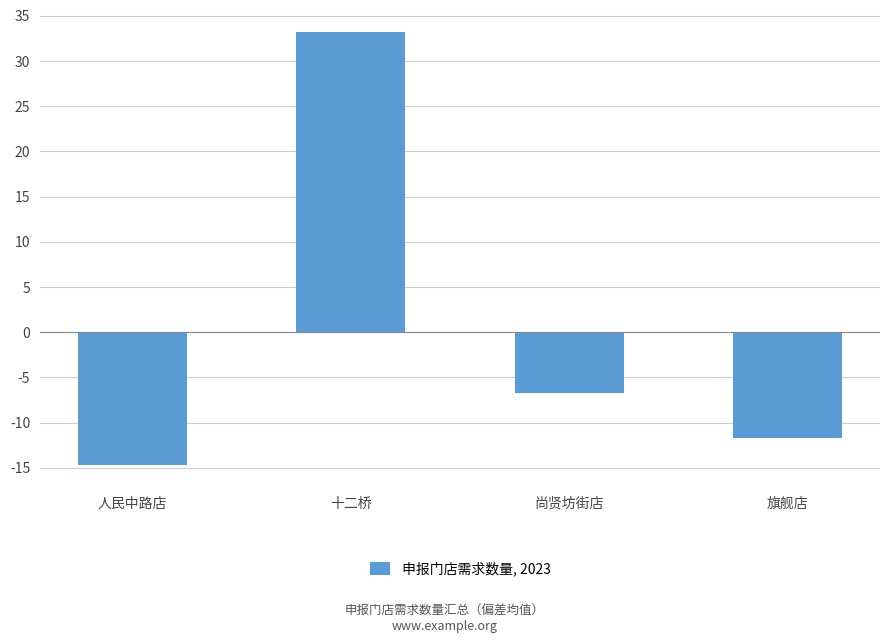

How many values exceed -6?

1